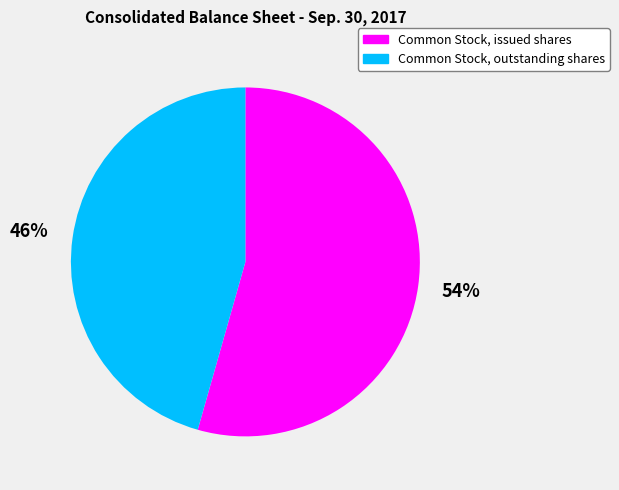

To the nearest percent, what portion does Common Stock, issued shares represent?

54%